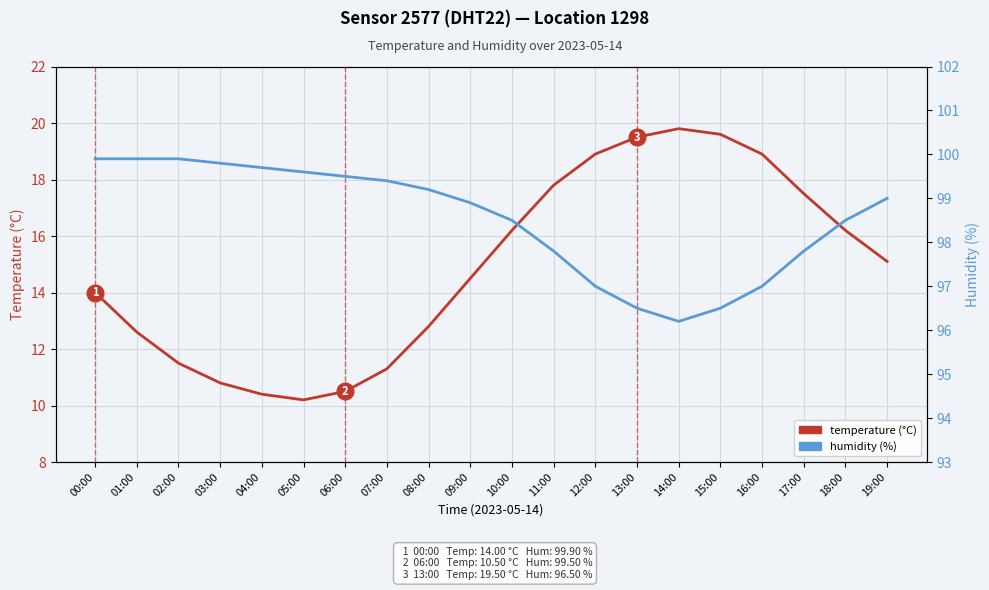

What is the label of the 16th point from the left?

15:00